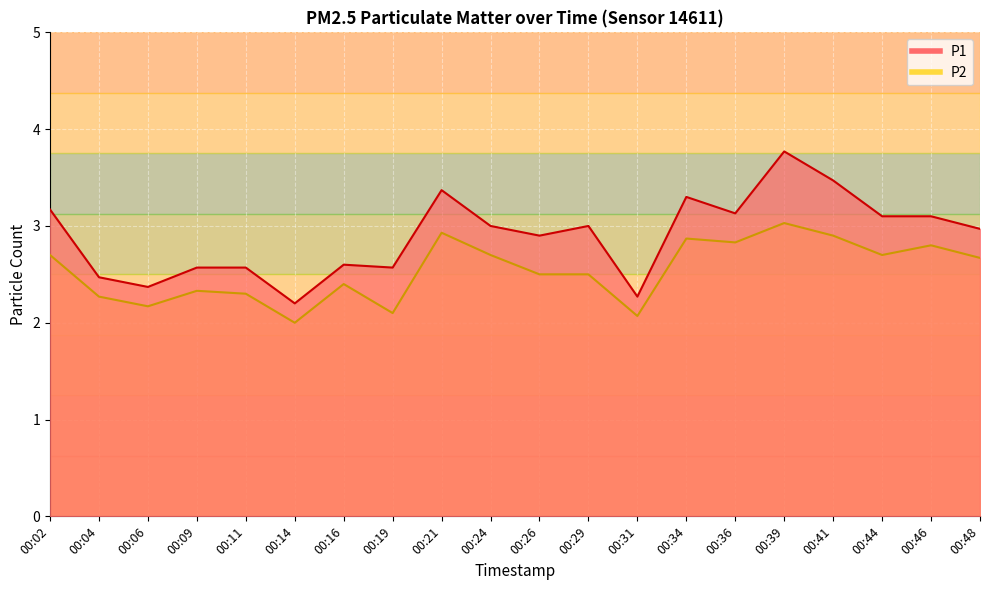

What is the greatest value displayed?

3.8